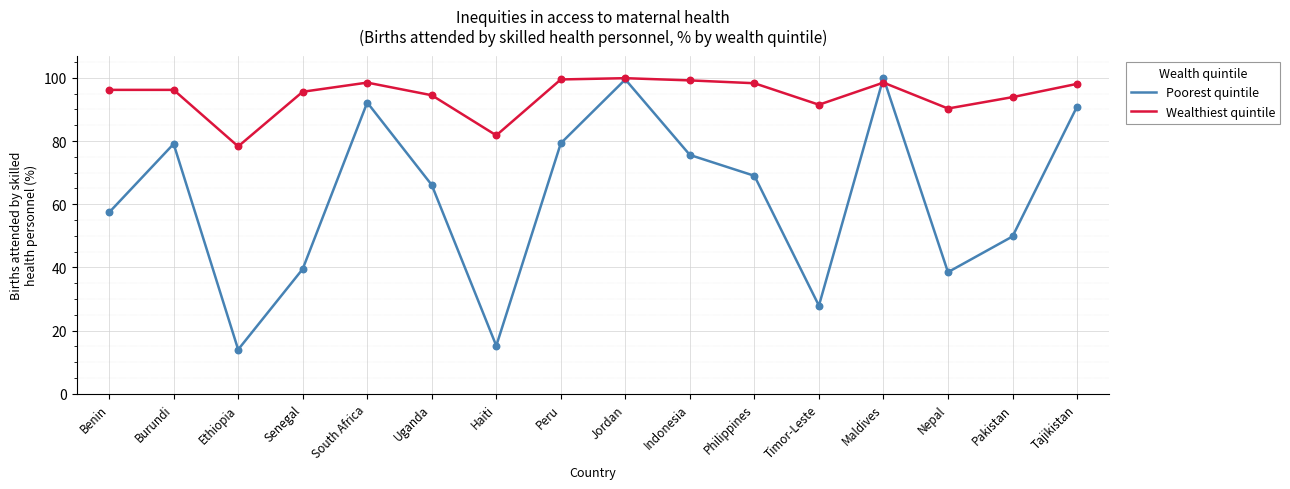

Which series has the largest range (max minus min)?

Poorest quintile